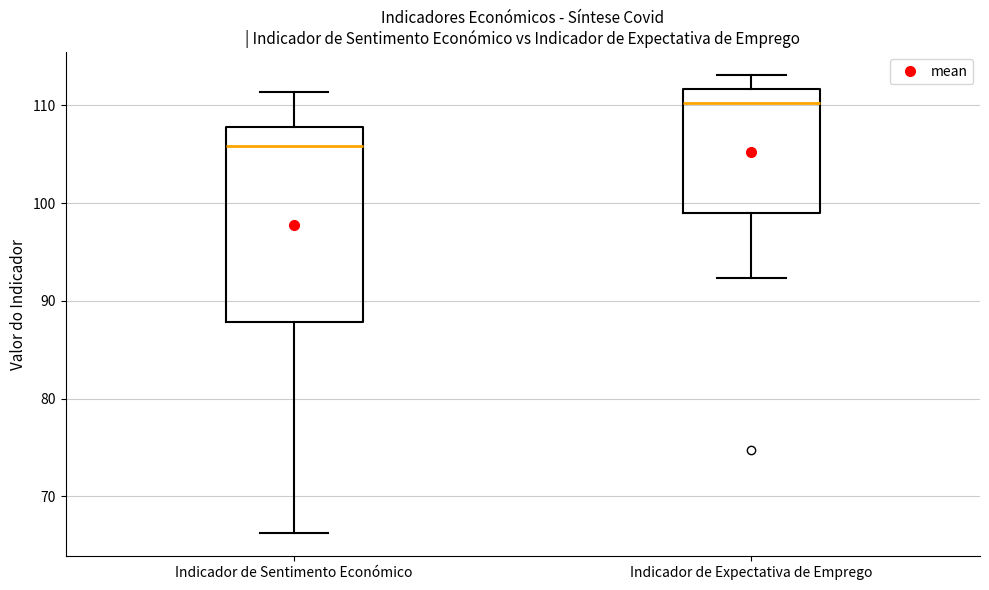

Which box has the lowest median line?

Indicador de Sentimento Económico